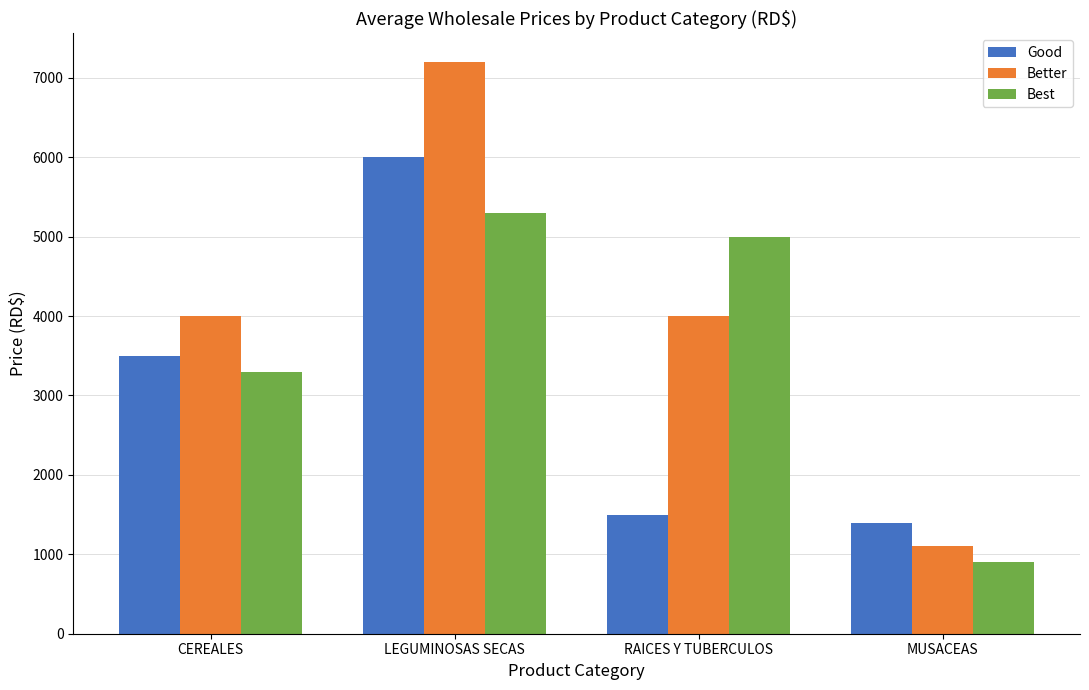

How many bars are there in each group?

3